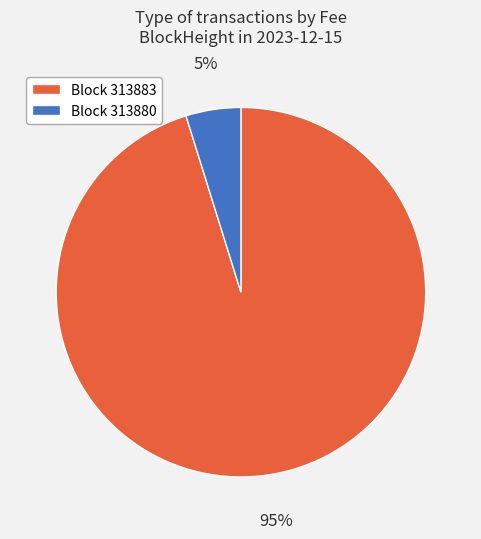

To the nearest percent, what is the difference between the largest and smallest slice percentages?

90%